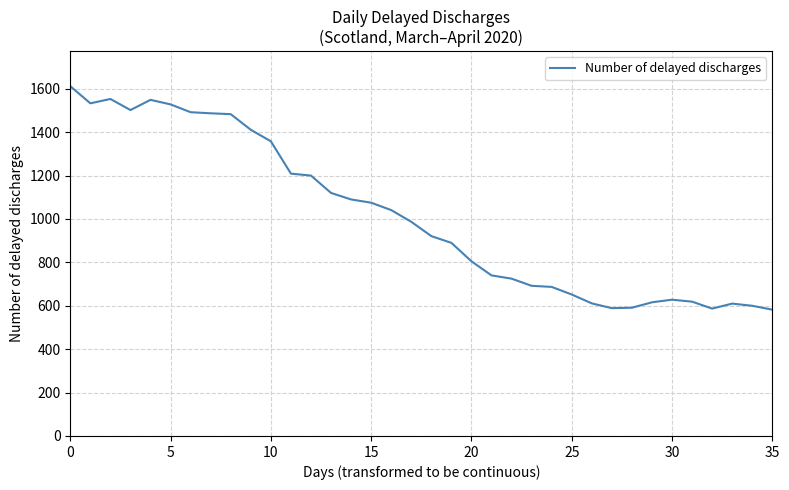

What is the difference between the maximum and minimum values?

1030